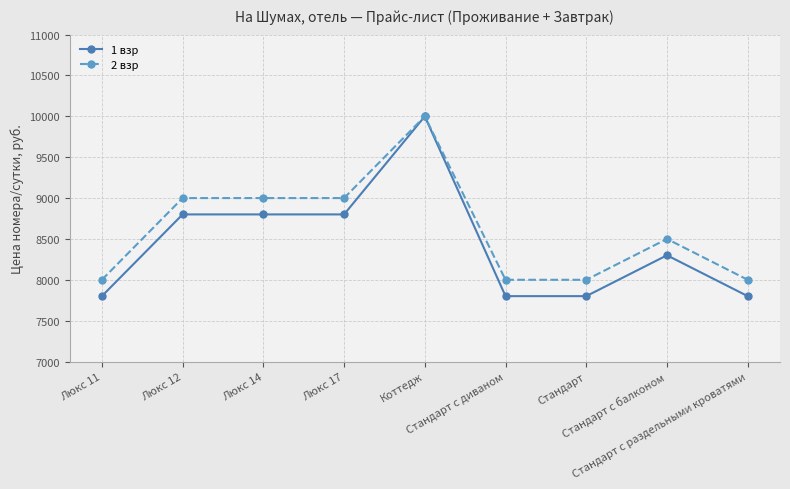

The value of 1 взр at Люкс 14 is 15462. True or false?

False